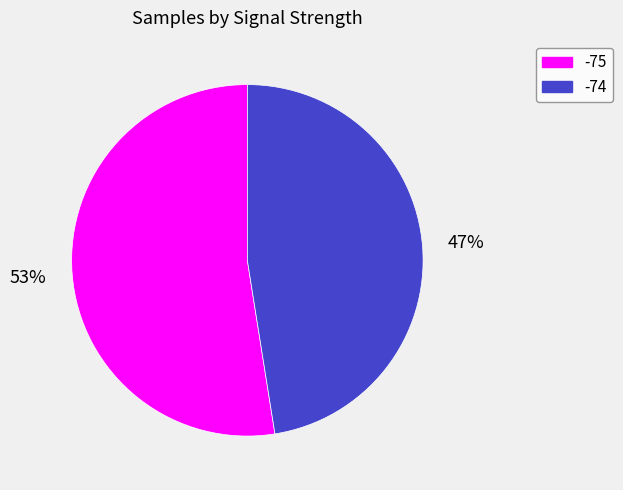

Combined, do -74 and -75 account for over 50%?

Yes